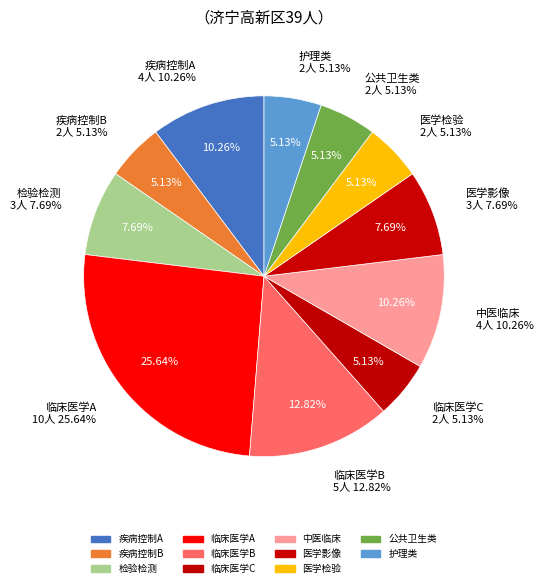

What percentage is the 医学影像 slice, to the nearest percent?

8%